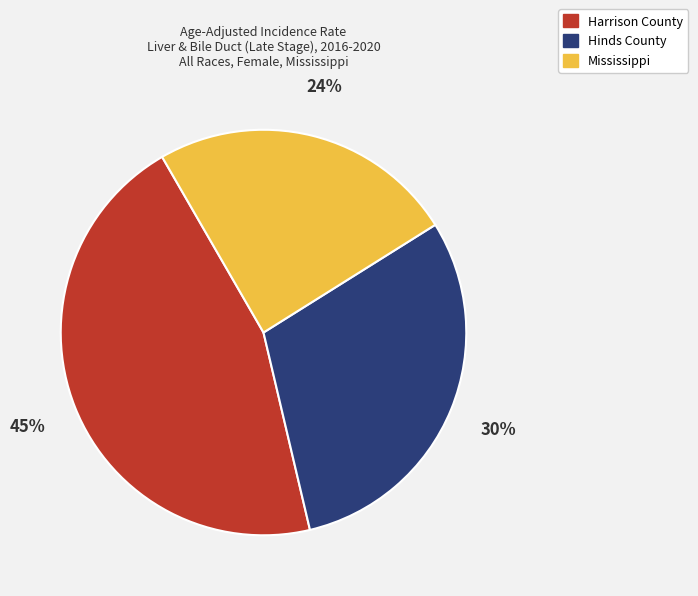

Count the number of slices in the pie.

3